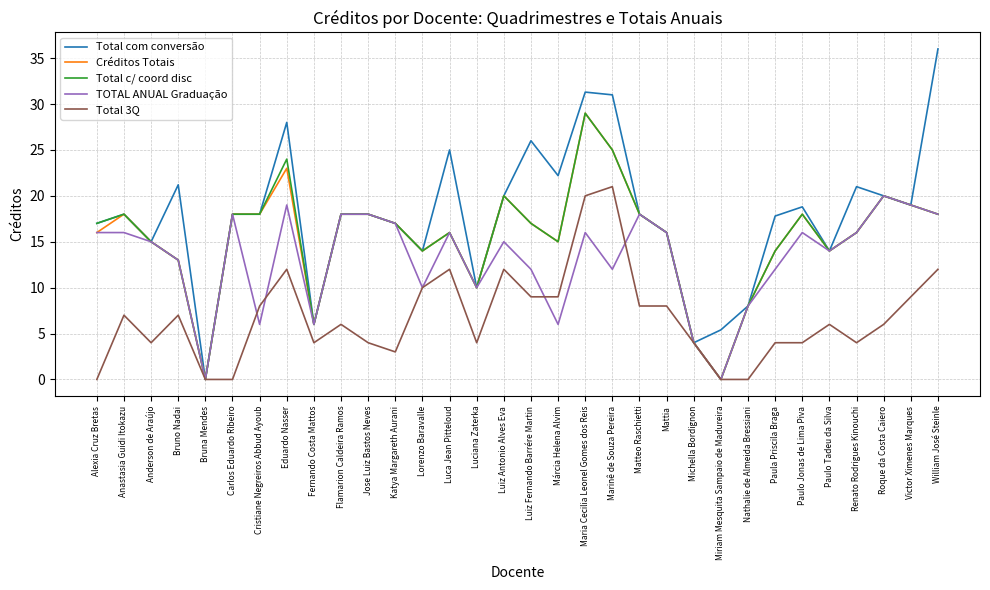

What is the greatest value displayed?

36.0